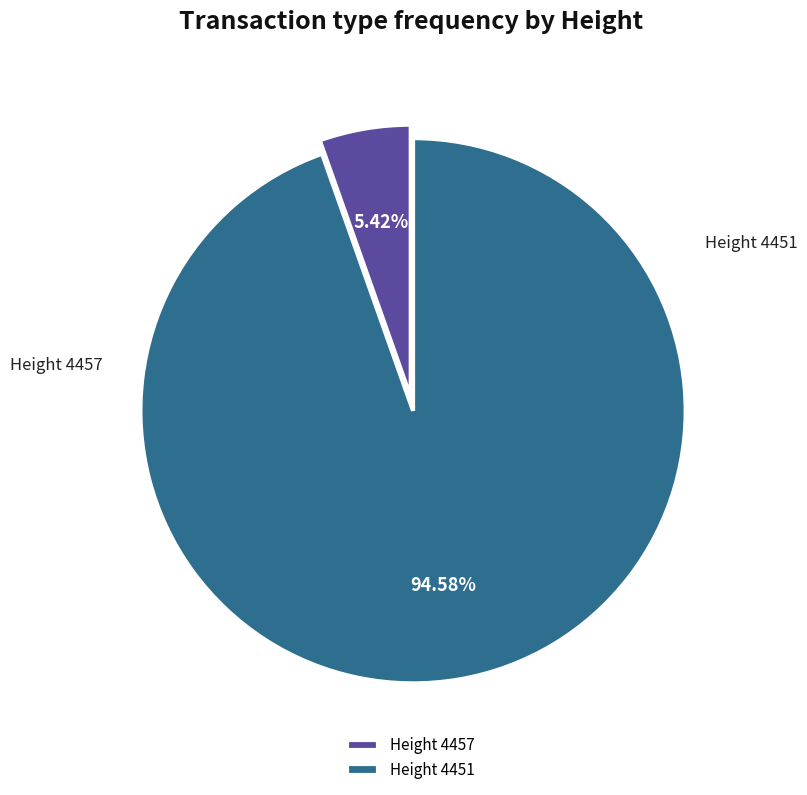

To the nearest percent, what is the average slice percentage?

50%